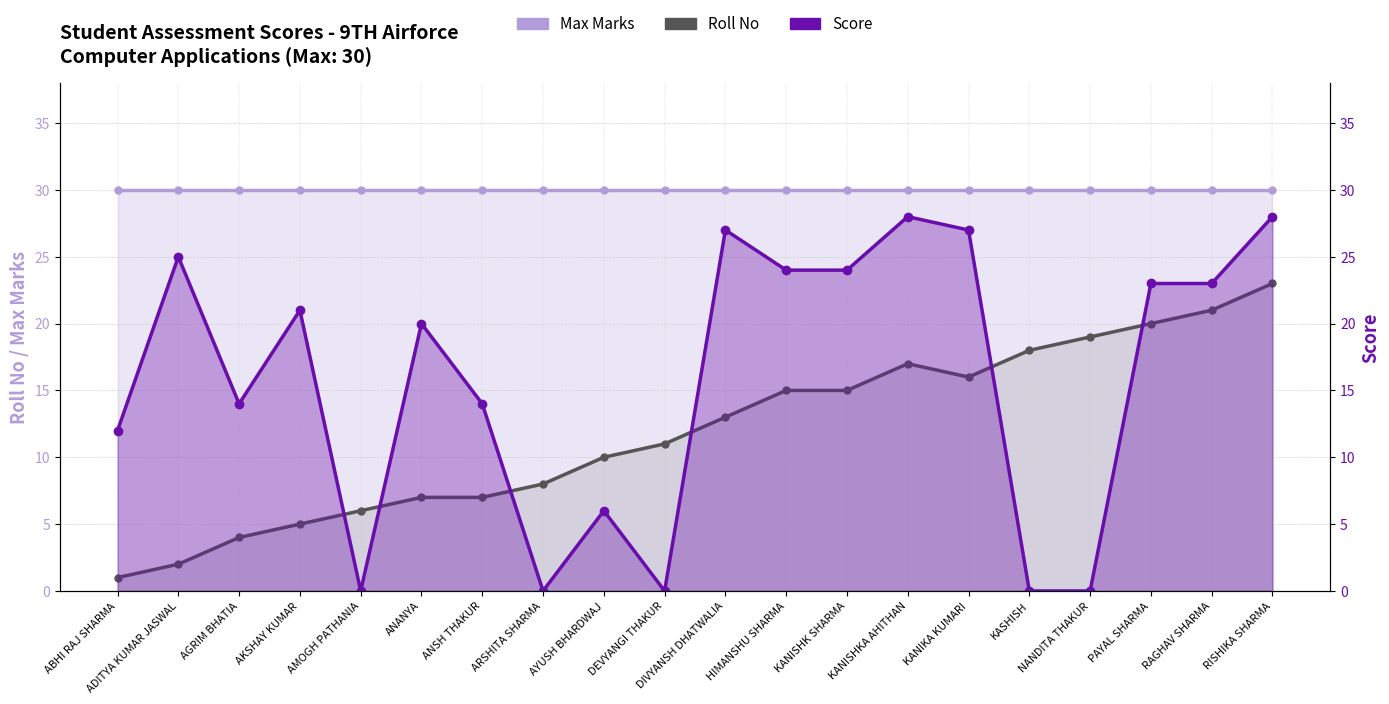

Is it true that Max Marks equals 47 at KANISHKA AHITHAN?

False